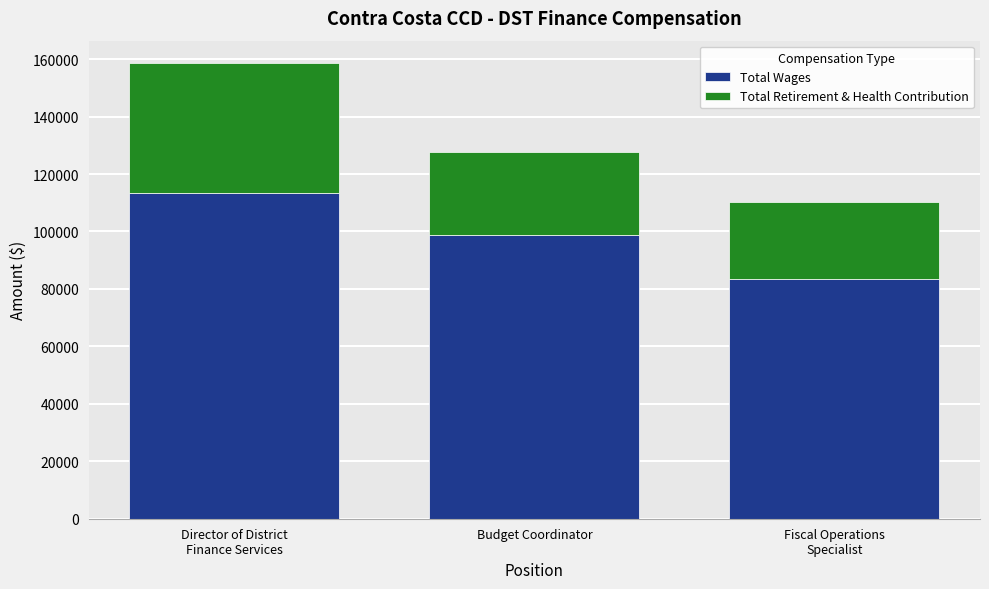

Is it true that Total Wages equals 98621 at Budget Coordinator?

True